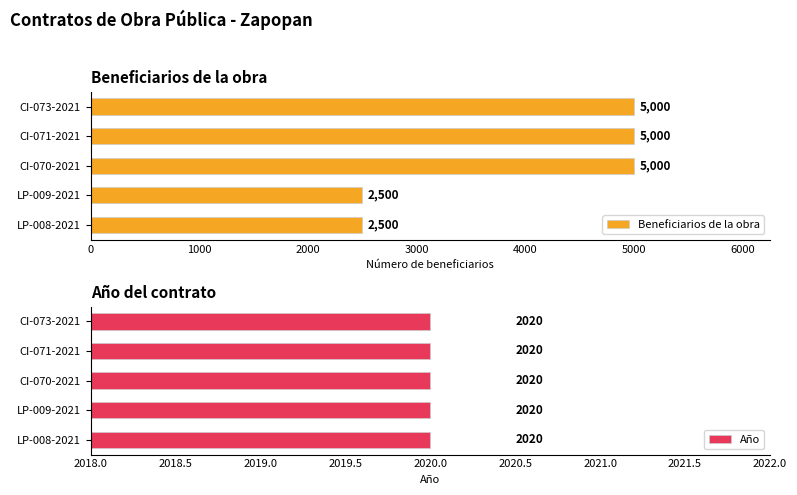

What is the difference between the second highest and second lowest values in the Beneficiarios de la obra series?

2500